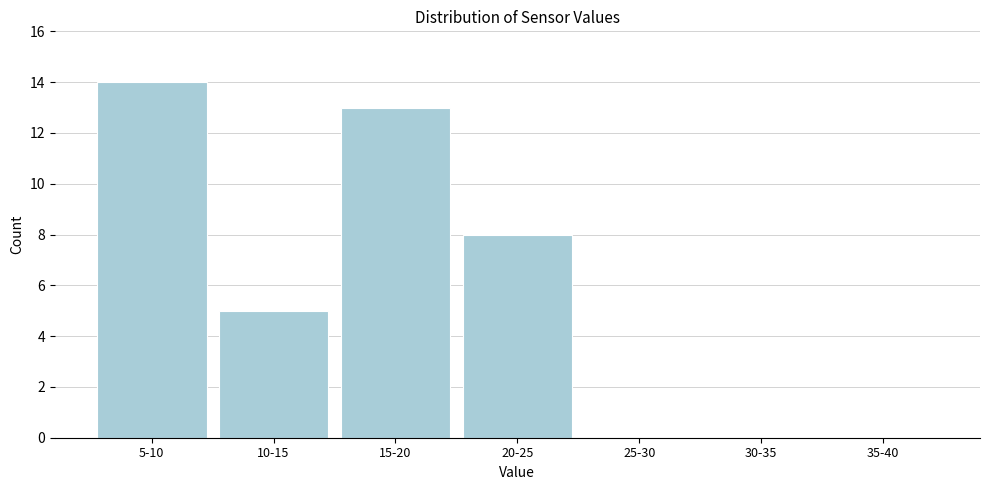

Reading left to right, extract all data points from this chart.

5-10=14	10-15=5	15-20=13	20-25=8	25-30=0	30-35=0	35-40=0